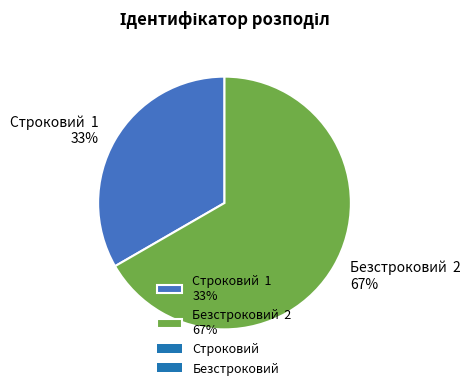

How many segments does this pie chart have?

2